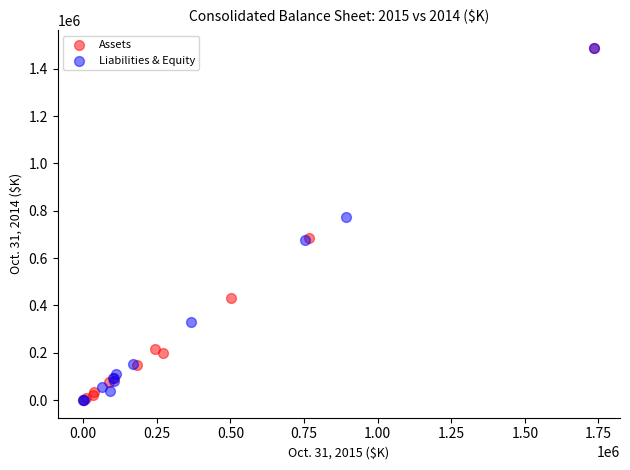

What are all the series names shown in the legend?

Assets, Liabilities & Equity